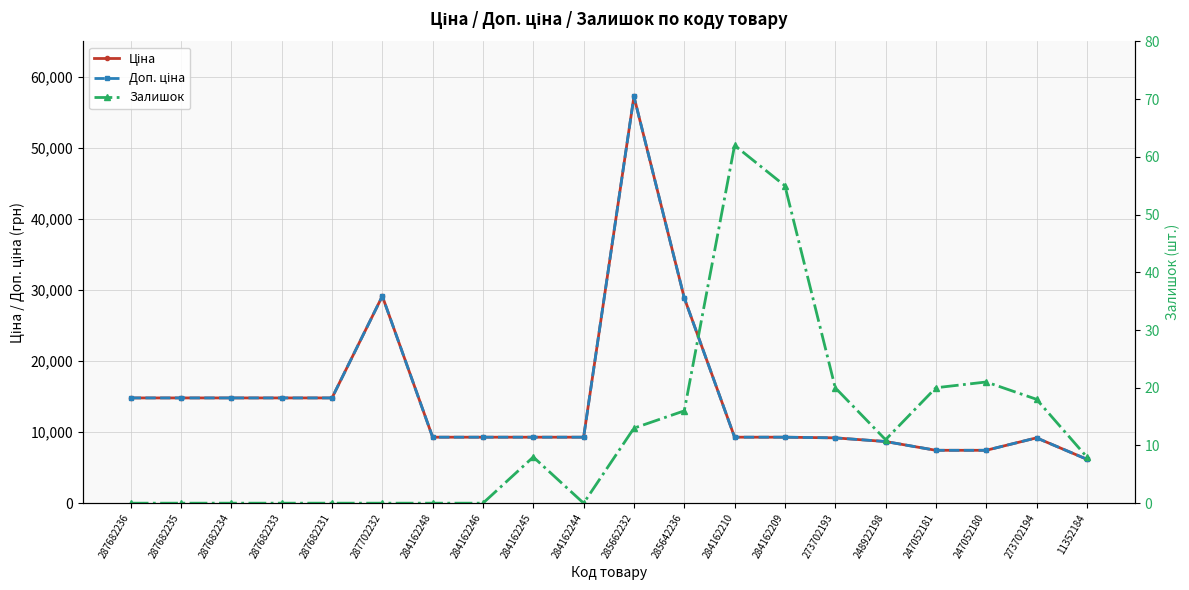

Reading left to right, what are all the values shown in this chart?

Ціна: 287682236=14817.6	287682235=14817.6	287682234=14817.6	287682233=14817.6	287682231=14817.6	287702232=29152.3	284162248=9290.5	284162246=9290.5	284162245=9290.5	284162244=9290.5	285662232=57258.0	285642236=28901.7	284162210=9290.5	284162209=9290.5	273702193=9196.3	248922198=8679.5	247052181=7444.6	247052180=7444.6	273702194=9196.3	11352184=6182.6
Доп. ціна: 287682236=14817.6	287682235=14817.6	287682234=14817.6	287682233=14817.6	287682231=14817.6	287702232=29152.3	284162248=9290.5	284162246=9290.5	284162245=9290.5	284162244=9290.5	285662232=57258.0	285642236=28901.7	284162210=9290.5	284162209=9290.5	273702193=9196.3	248922198=8679.5	247052181=7444.6	247052180=7444.6	273702194=9196.3	11352184=6182.6
Залишок: 287682236=0.0	287682235=0.0	287682234=0.0	287682233=0.0	287682231=0.0	287702232=0.0	284162248=0.0	284162246=0.0	284162245=8.0	284162244=0.0	285662232=13.0	285642236=16.0	284162210=62.0	284162209=55.0	273702193=20.0	248922198=11.0	247052181=20.0	247052180=21.0	273702194=18.0	11352184=8.0